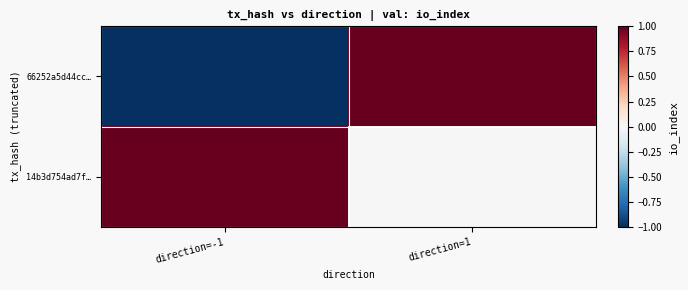

Reading right to left, extract all data points from this chart.

66252a5d44cc…: direction=1=1	direction=-1=-1
14b3d754ad7f…: direction=1=0	direction=-1=1